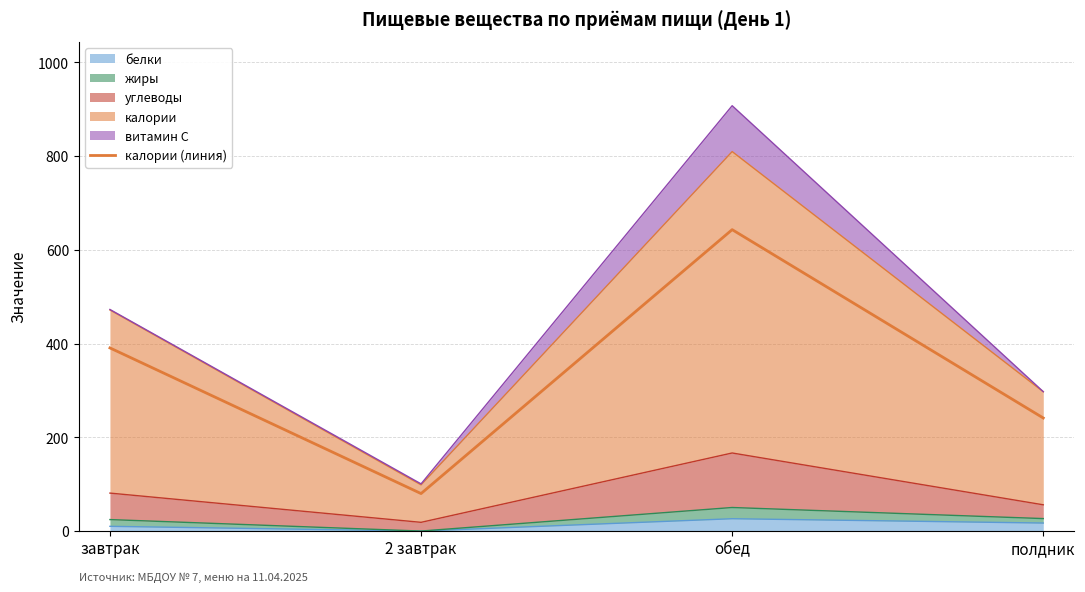

Does the chart have visible grid lines?

Yes